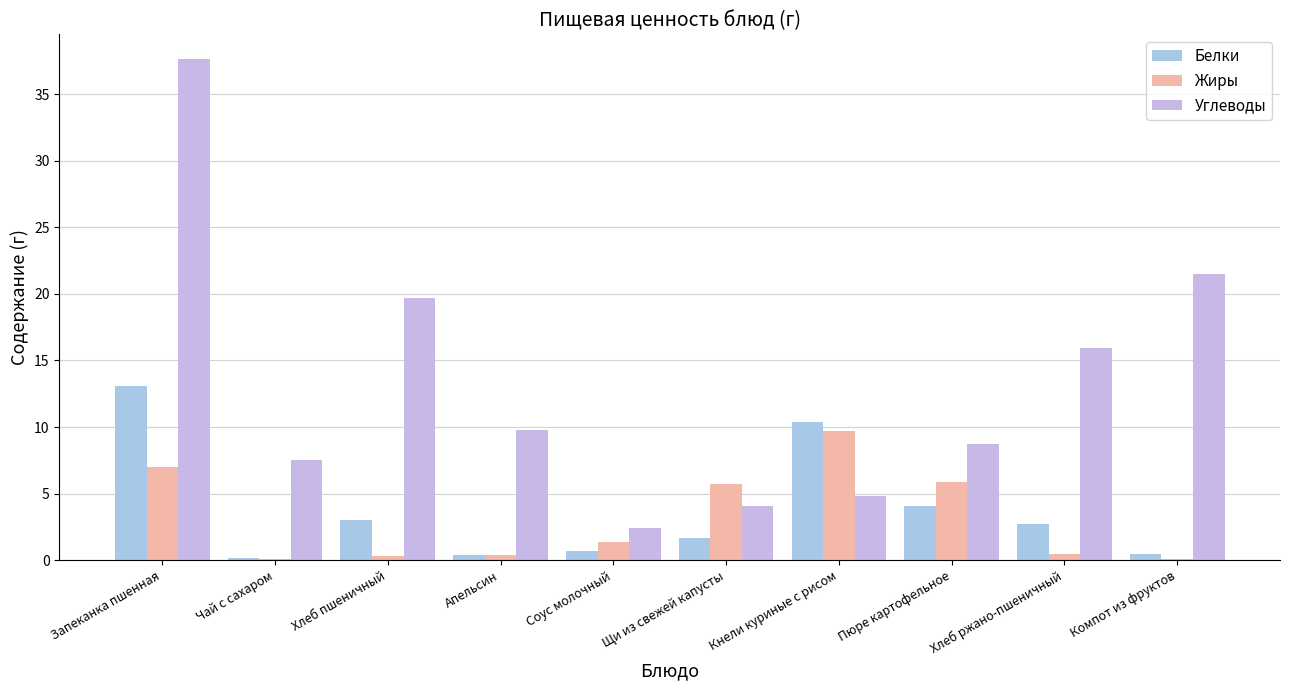

What value does the Жиры series have at Щи из свежей капусты?

5.7